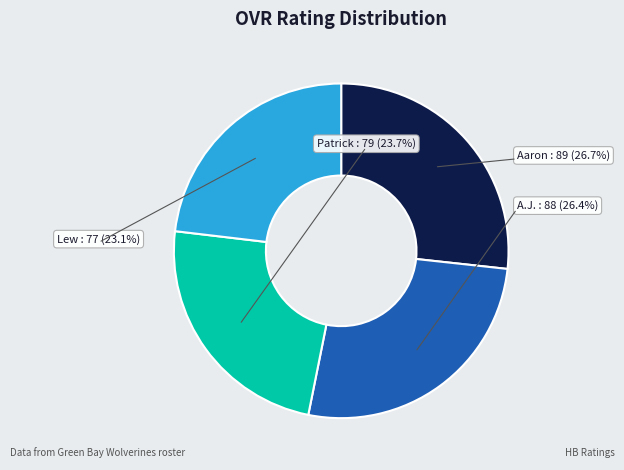

Is it true that Aaron is 27% of the pie?

True